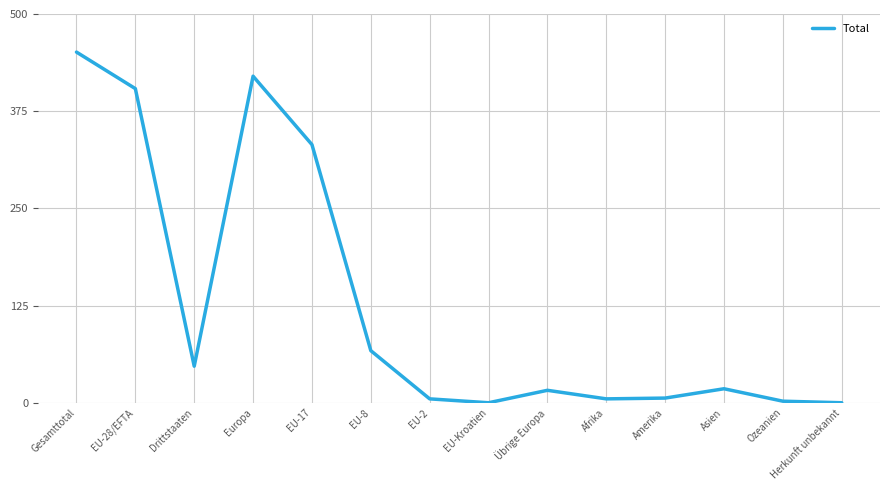

Which has a higher value, Ozeanien or EU-8?

EU-8